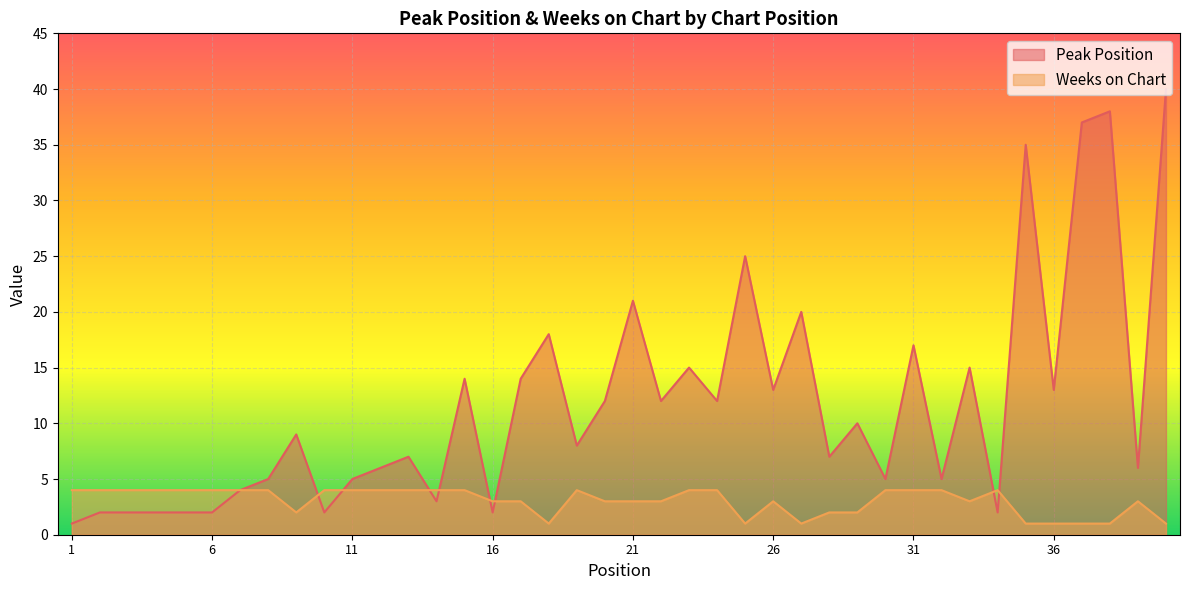

At 36, list the series in order from smallest to largest.

Weeks on Chart, Peak Position